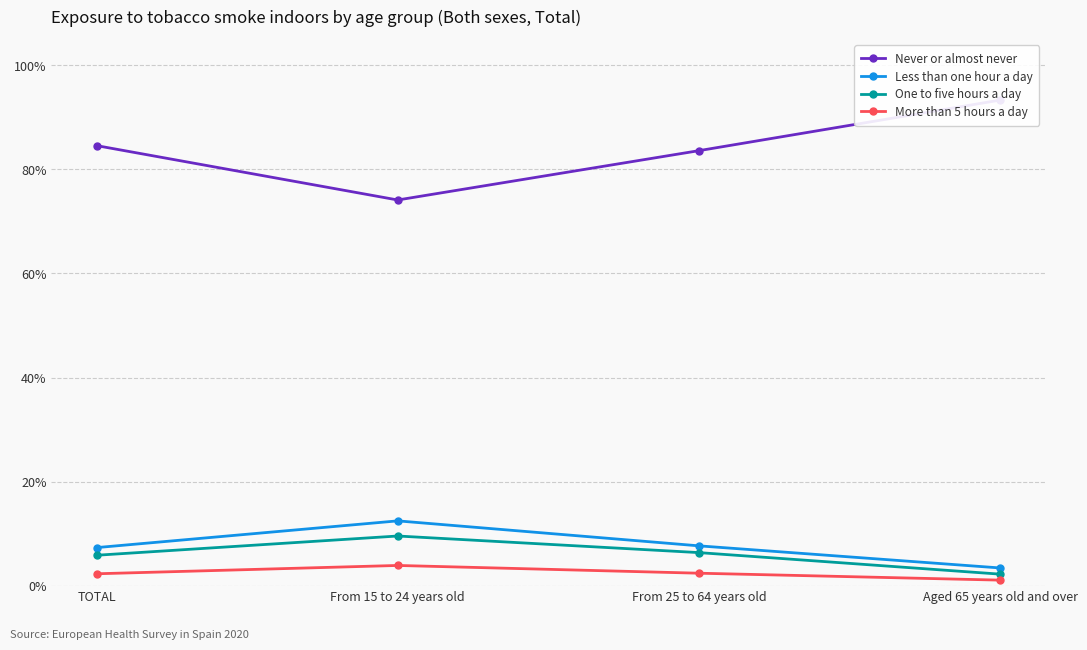

What is the value of the Less than one hour a day point at the 1st from the left?

7.3